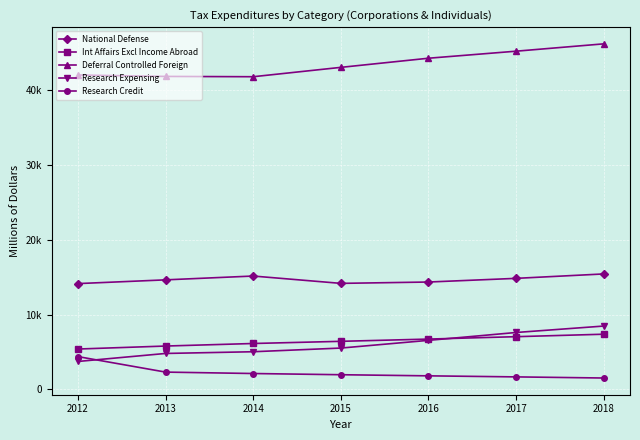

True or false: Research Credit has a value of 2937 at 2015.

False